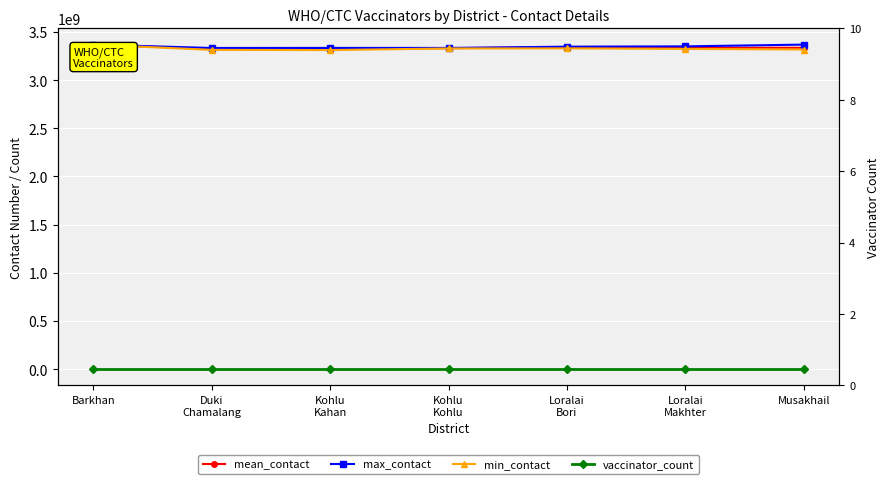

At which label is mean_contact closest to 3345264868?

Loralai
Bori